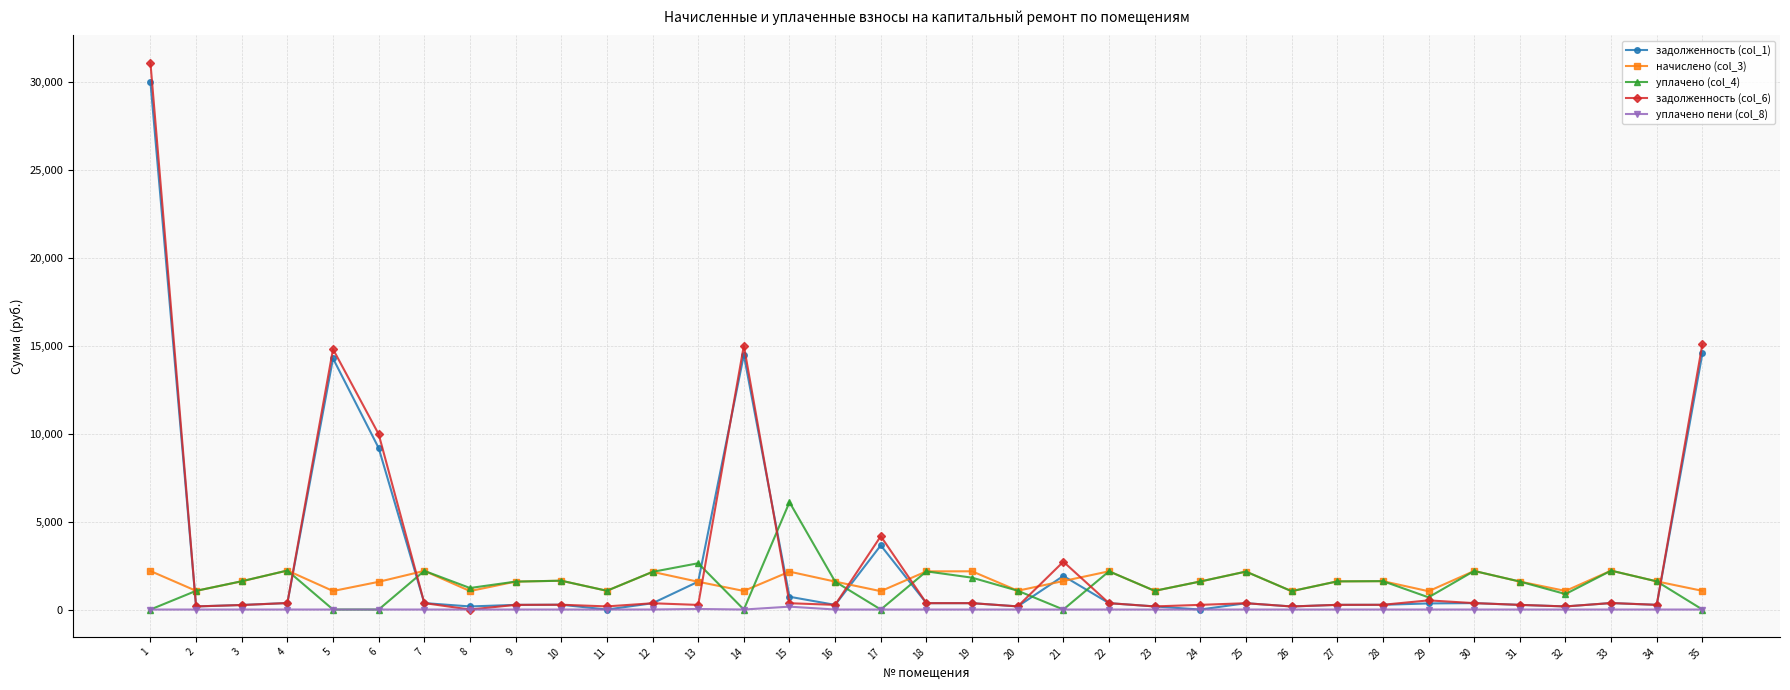

What is the highest value of the уплачено (col_4) series?

6100.1